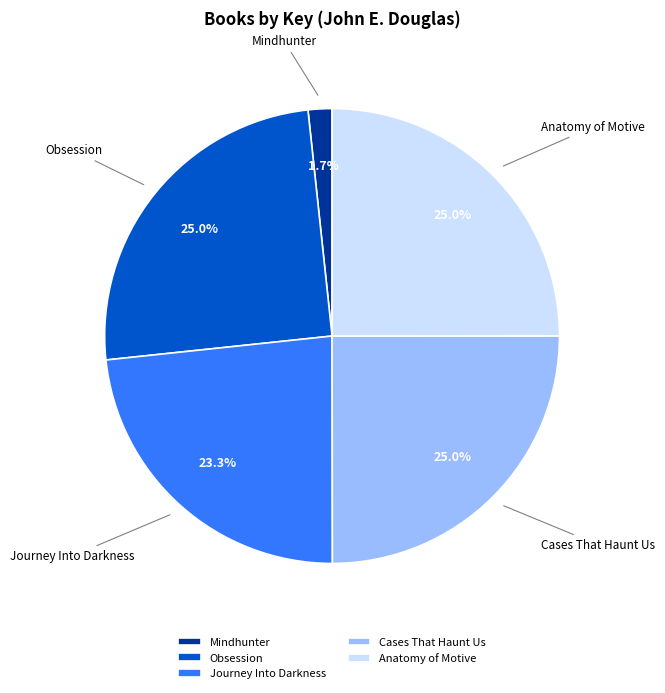

Combined, what portion of the pie is Cases That Haunt Us and Journey Into Darkness?

48.3%